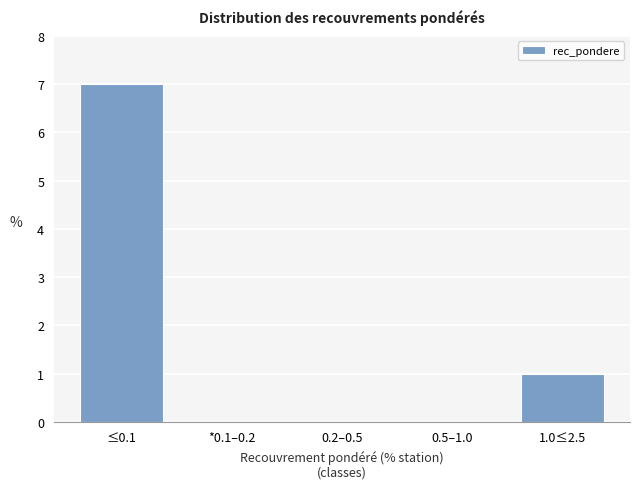

Reading right to left, extract all data points from this chart.

1.0≤2.5=1	0.5–1.0=0	0.2–0.5=0	*0.1–0.2=0	≤0.1=7